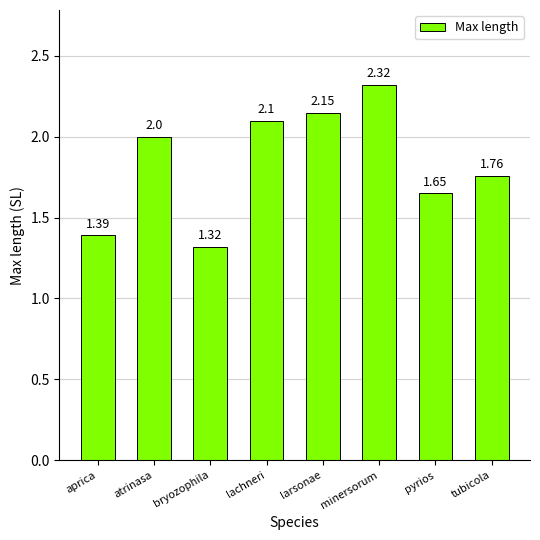

Count the number of data series in this chart.

1